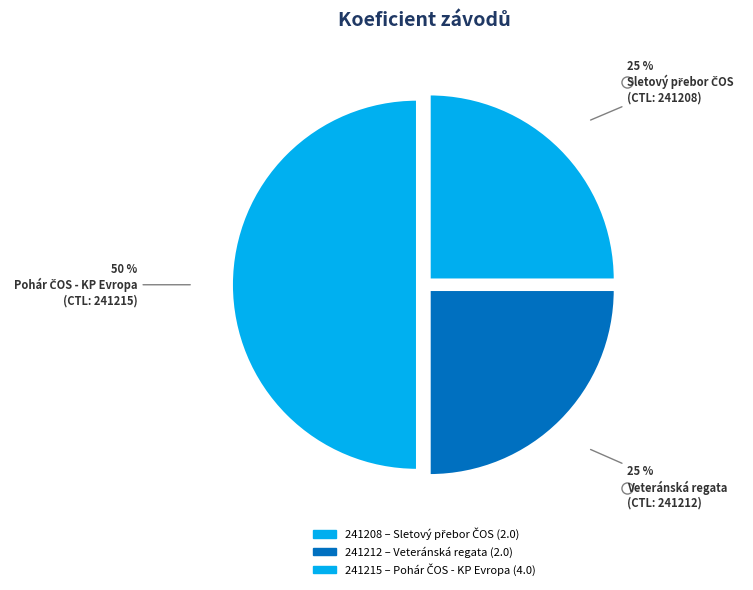

How many slices are in this pie chart?

3